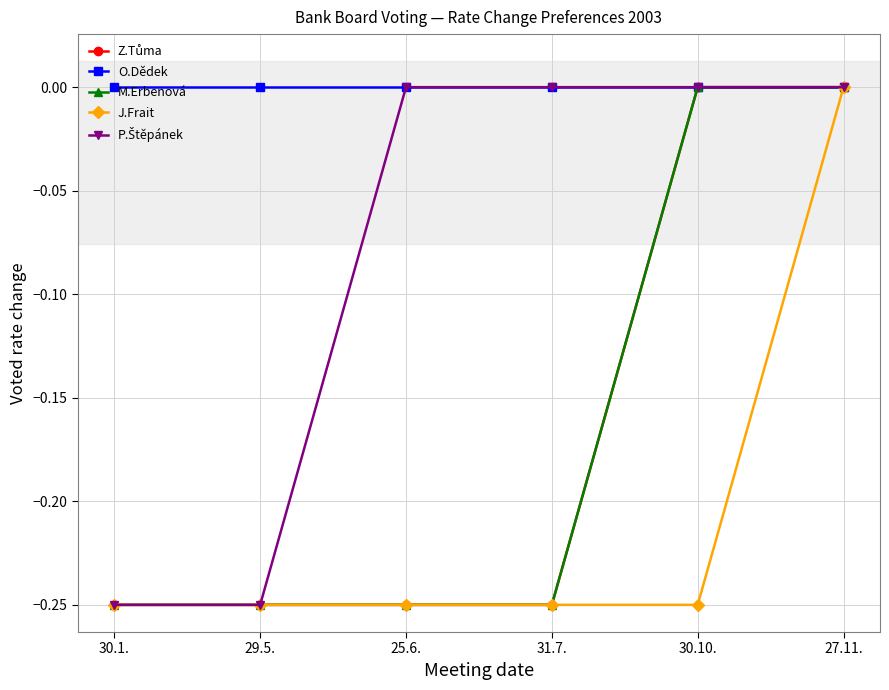

Is this an area chart (filled region under the line)?

No